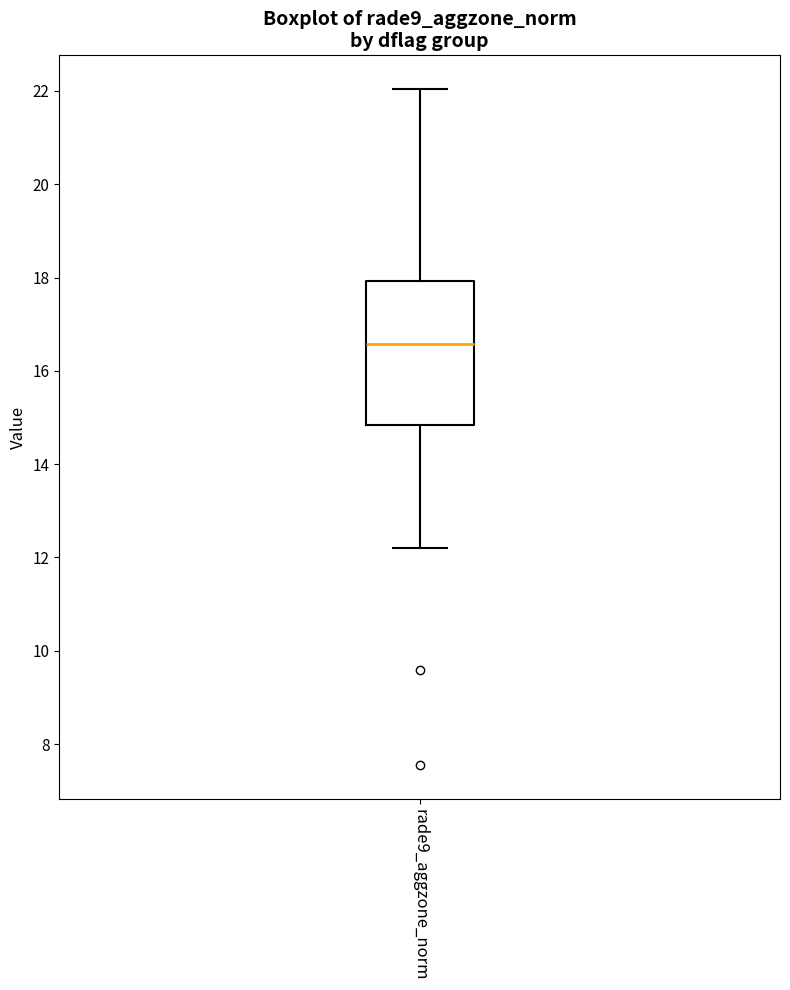

Transcribe this box plot: give where the median line is, the range the box spans, and where the two whiskers end, as read against the y-axis. The values are not printed on the chart, so give them approximately, as read against the axis.

median 16.6, box 14.8 to 18.0, whiskers 12.2 to 22.0